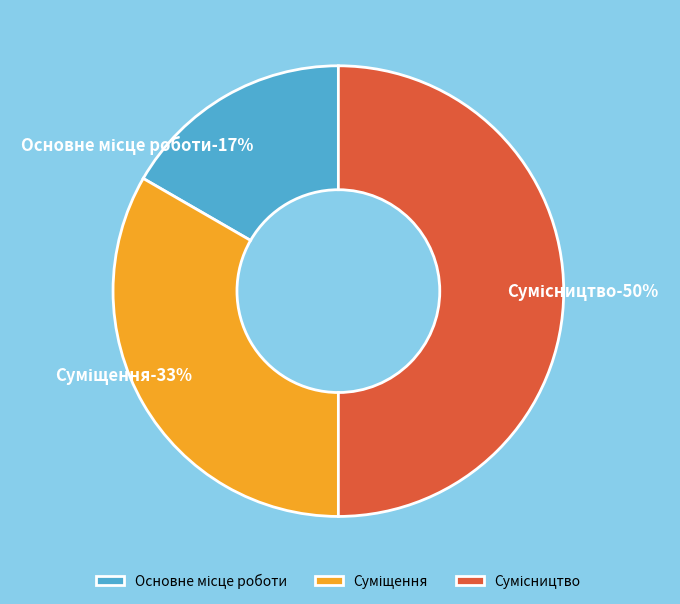

Which has a higher value, Сумісництво or Основне місце роботи?

Сумісництво